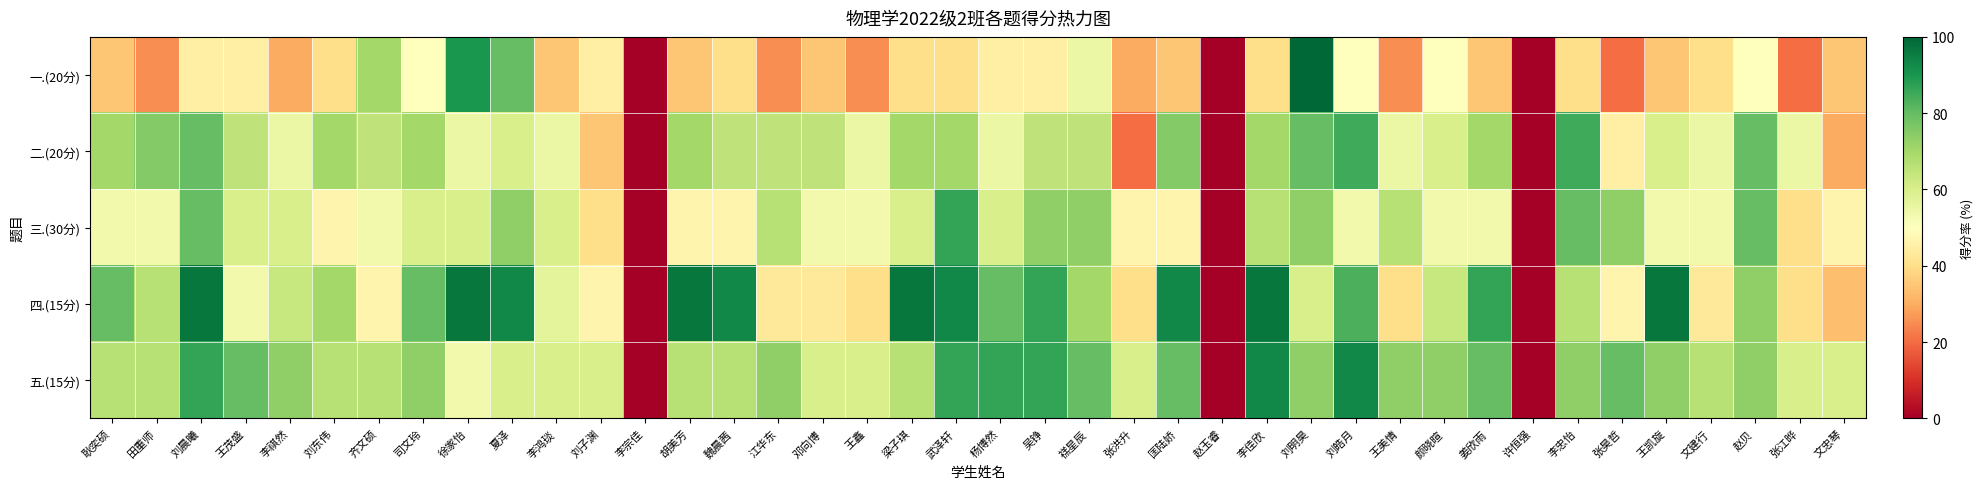

At how many categories does at least one series exceed 57?

37